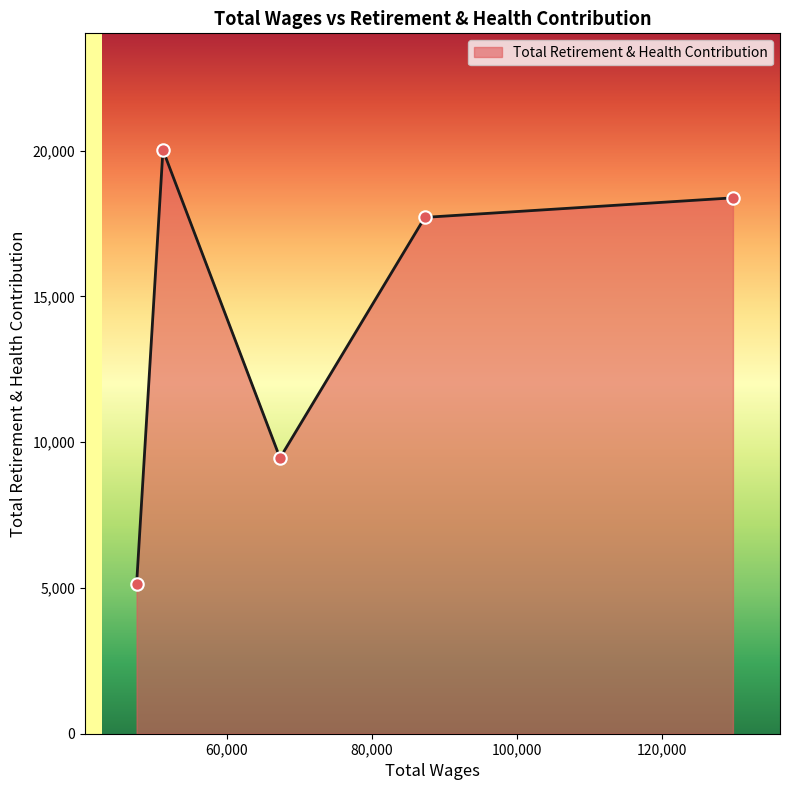

What is the sum of all values?

70715